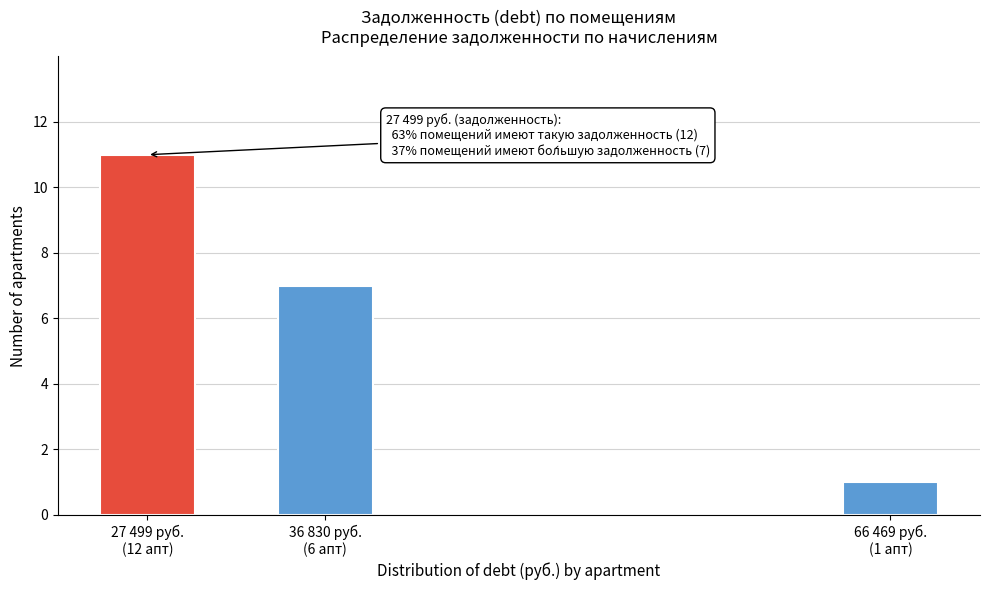

Reading left to right, list all the values displayed in this chart.

11	7	1